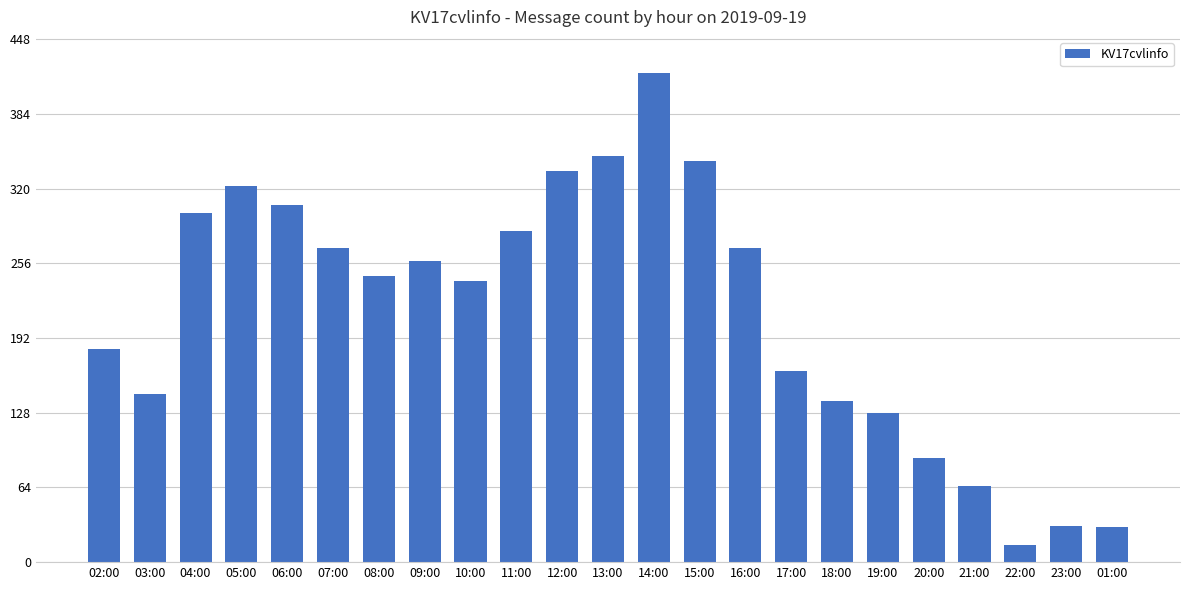

What is the value of the 4th bar from the left?

322